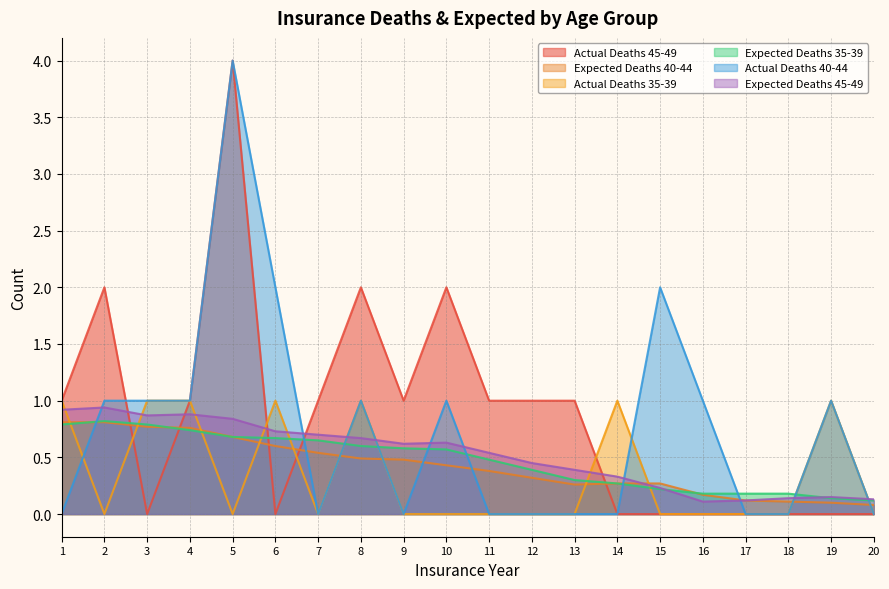

Reading left to right, transcribe all the data shown in this chart.

Actual Deaths 45-49: 1=1.0	2=2.0	3=0.0	4=1.0	5=4.0	6=0.0	7=1.0	8=2.0	9=1.0	10=2.0	11=1.0	12=1.0	13=1.0	14=0.0	15=0.0	16=0.0	17=0.0	18=0.0	19=0.0	20=0.0
Expected Deaths 40-44: 1=0.8	2=0.8	3=0.8	4=0.8	5=0.7	6=0.6	7=0.5	8=0.5	9=0.5	10=0.4	11=0.4	12=0.3	13=0.3	14=0.3	15=0.3	16=0.2	17=0.1	18=0.1	19=0.1	20=0.1
Actual Deaths 35-39: 1=1.0	2=0.0	3=1.0	4=1.0	5=0.0	6=1.0	7=0.0	8=1.0	9=0.0	10=0.0	11=0.0	12=0.0	13=0.0	14=1.0	15=0.0	16=0.0	17=0.0	18=0.0	19=1.0	20=0.0
Expected Deaths 35-39: 1=0.8	2=0.8	3=0.8	4=0.7	5=0.7	6=0.7	7=0.7	8=0.6	9=0.6	10=0.6	11=0.5	12=0.4	13=0.3	14=0.3	15=0.2	16=0.2	17=0.2	18=0.2	19=0.1	20=0.1
Actual Deaths 40-44: 1=0.0	2=1.0	3=1.0	4=1.0	5=4.0	6=2.0	7=0.0	8=1.0	9=0.0	10=1.0	11=0.0	12=0.0	13=0.0	14=0.0	15=2.0	16=1.0	17=0.0	18=0.0	19=1.0	20=0.0
Expected Deaths 45-49: 1=0.9	2=0.9	3=0.9	4=0.9	5=0.8	6=0.7	7=0.7	8=0.7	9=0.6	10=0.6	11=0.5	12=0.5	13=0.4	14=0.3	15=0.2	16=0.1	17=0.1	18=0.1	19=0.1	20=0.1